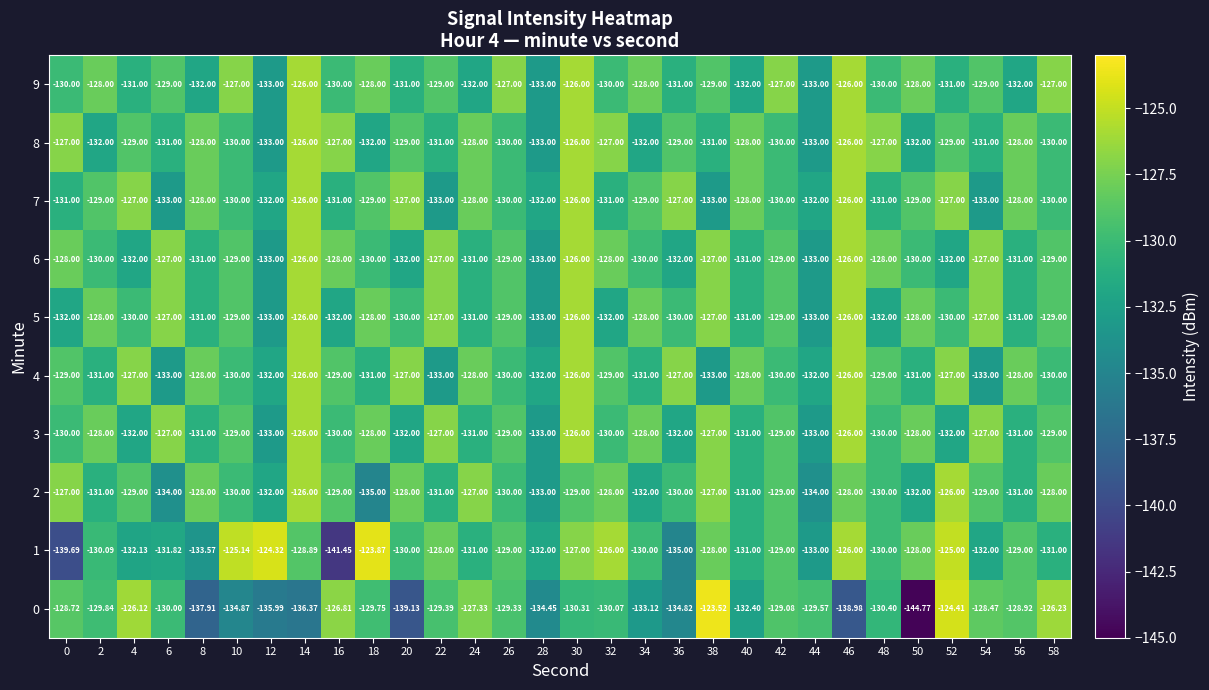

Is the value of 3 at 16 greater than the value of 9 at 28?

Yes